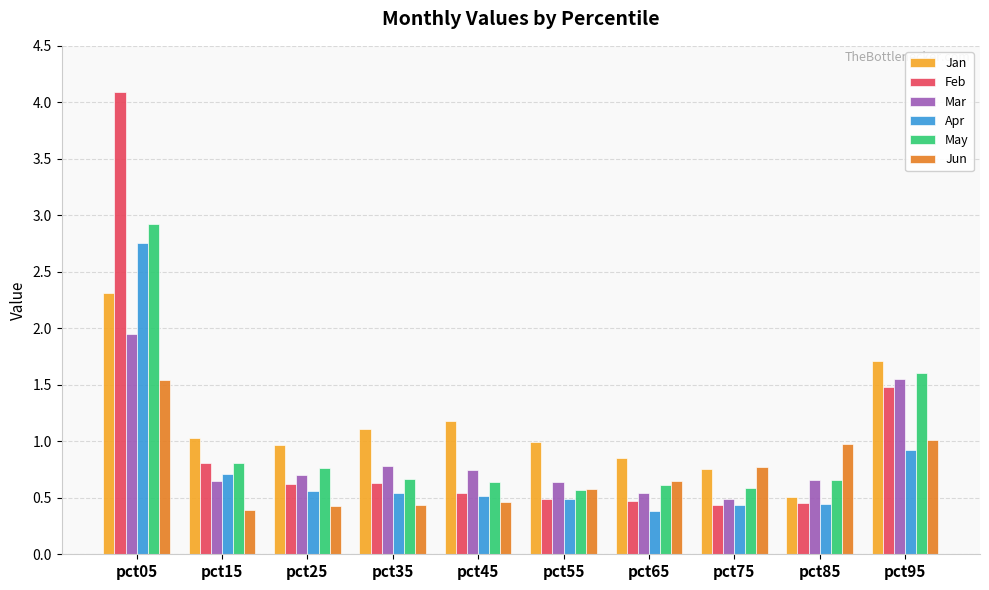

What is the maximum value shown in the chart?

4.1